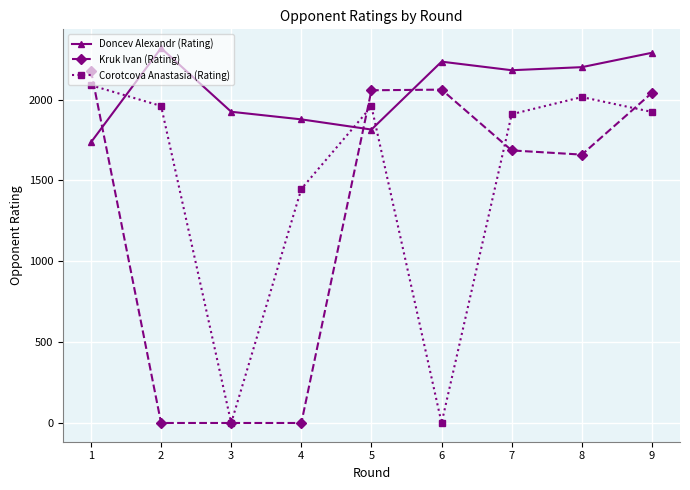

At how many categories does at least one series exceed 298?

9